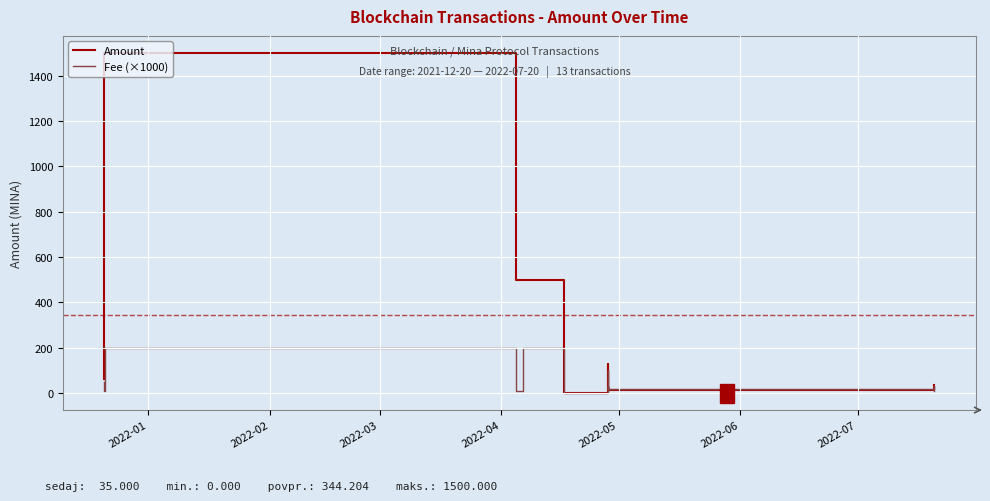

What is the greatest value displayed?

1500.0